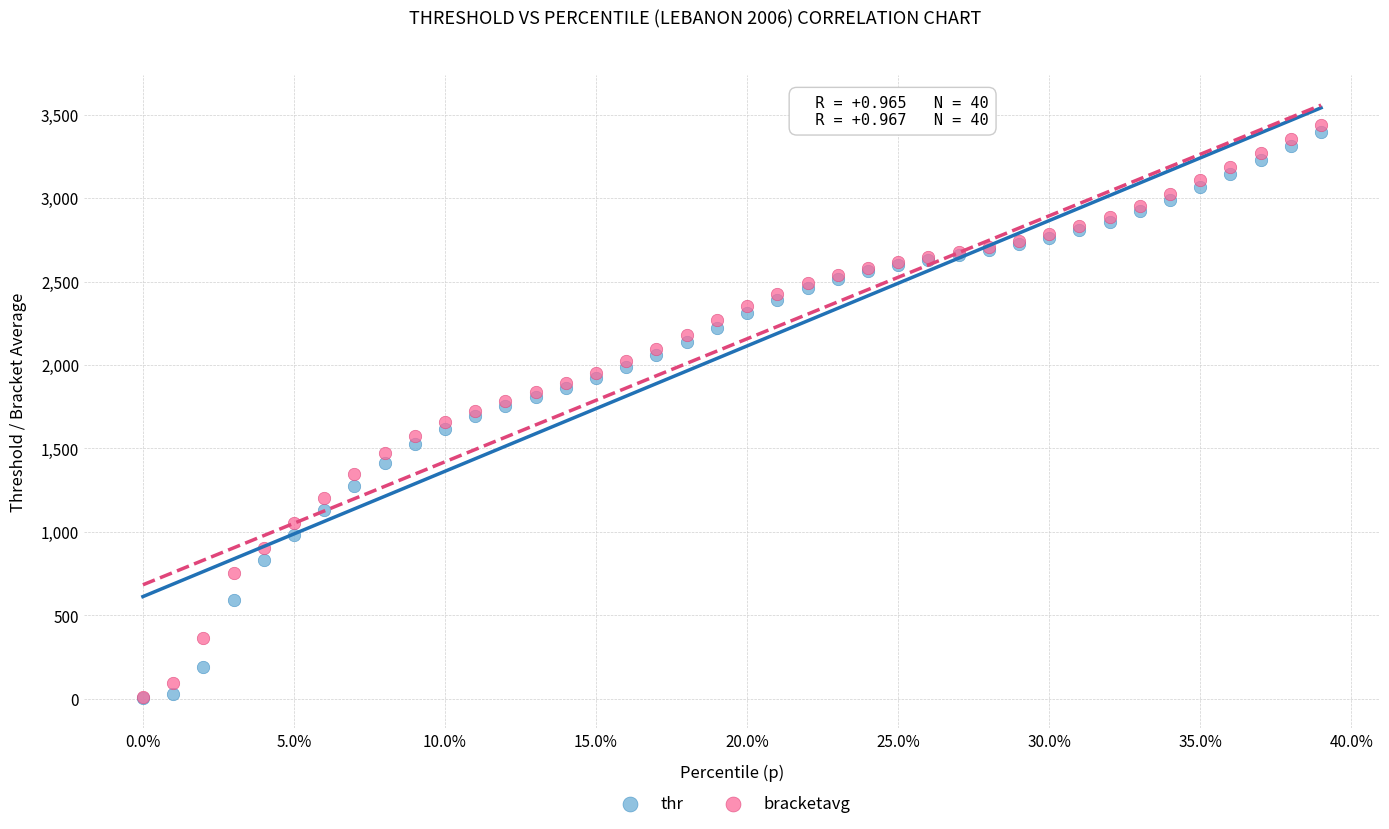

Which series contains the highest Y value?

bracketavg